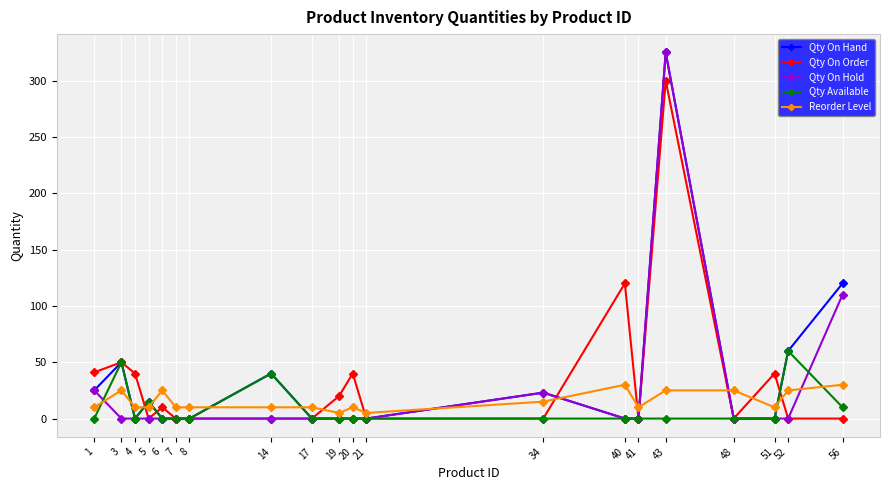

Does the chart have visible grid lines?

Yes